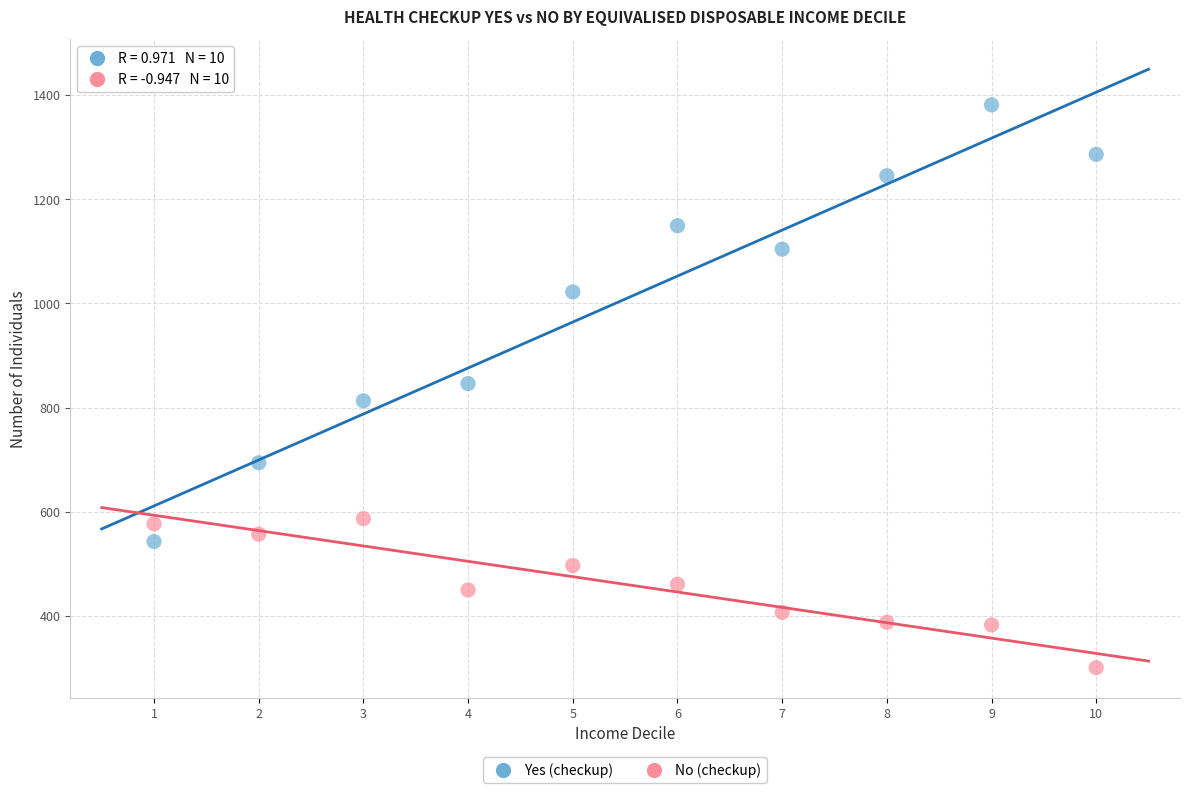

Across all data points, what is the range of Y values (max minus min)?

1080